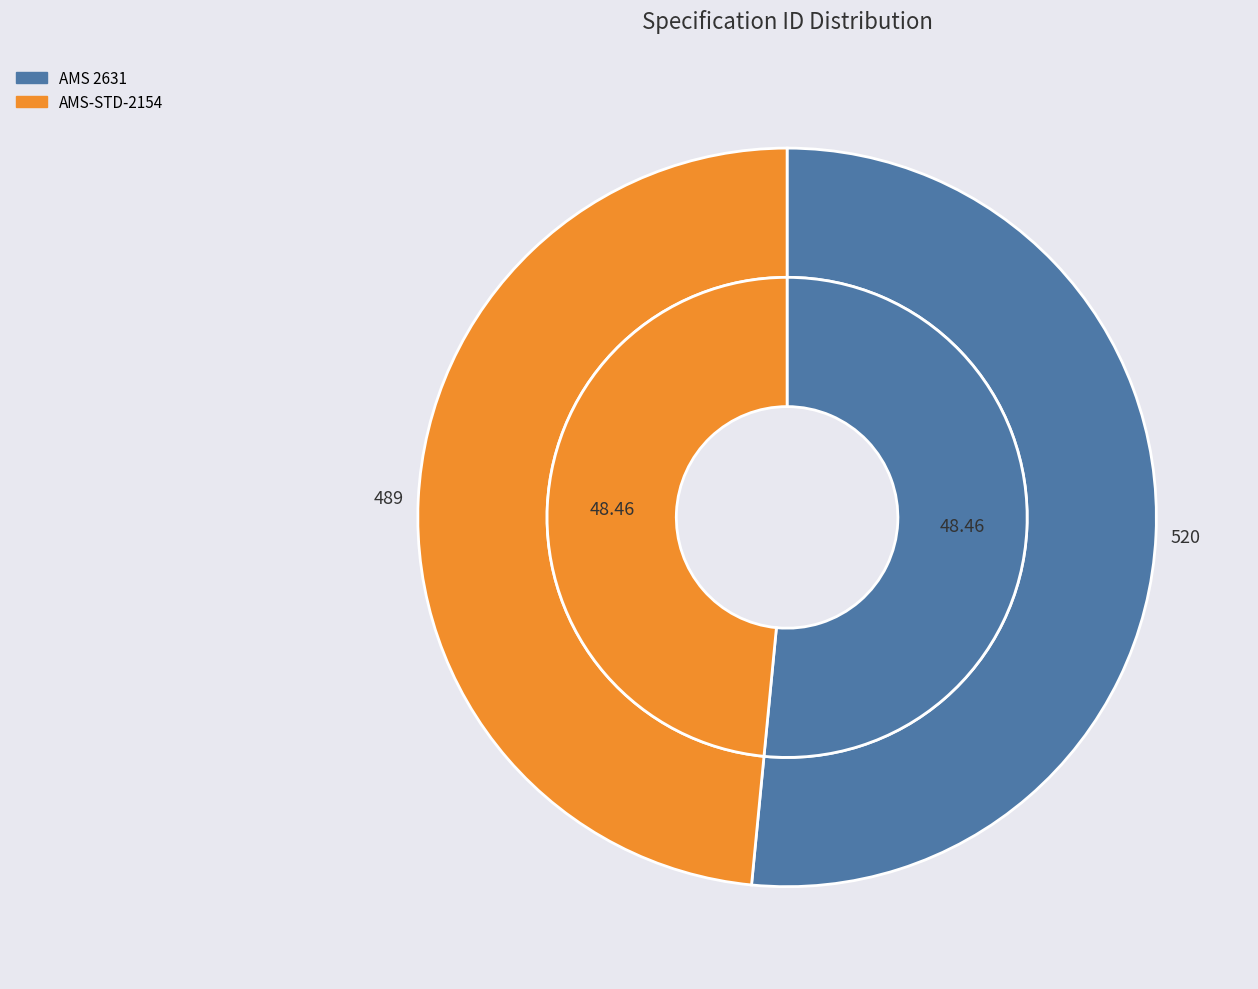

Is AMS-STD-2154 the majority of the pie?

No